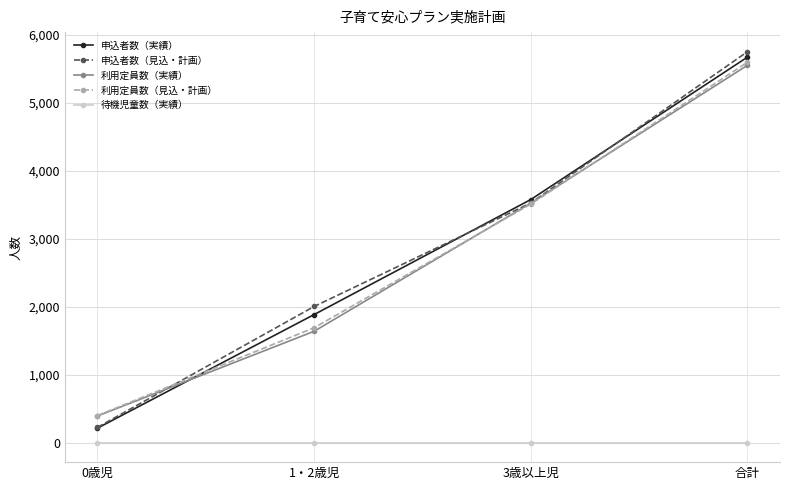

What position from the right is 合計?

1